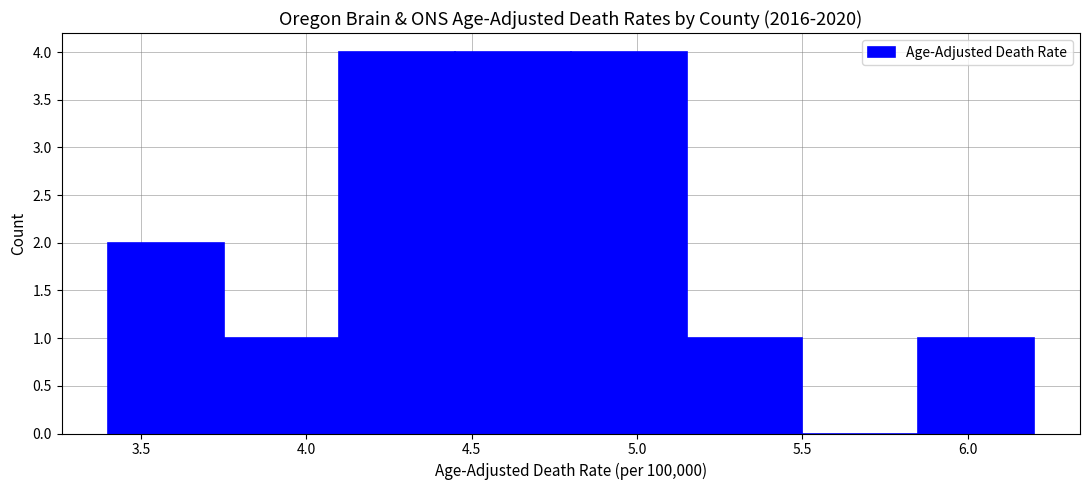

Reading left to right, transcribe this chart: for each bar, give the range it covers on the x-axis and its height. The values are not printed on the chart, so give them approximately, as read against the axis.

3.40 to 3.75: 2
3.75 to 4.10: 1
4.10 to 4.45: 4
4.45 to 4.80: 4
4.80 to 5.15: 4
5.15 to 5.50: 1
5.50 to 5.85: 0
5.85 to 6.20: 1